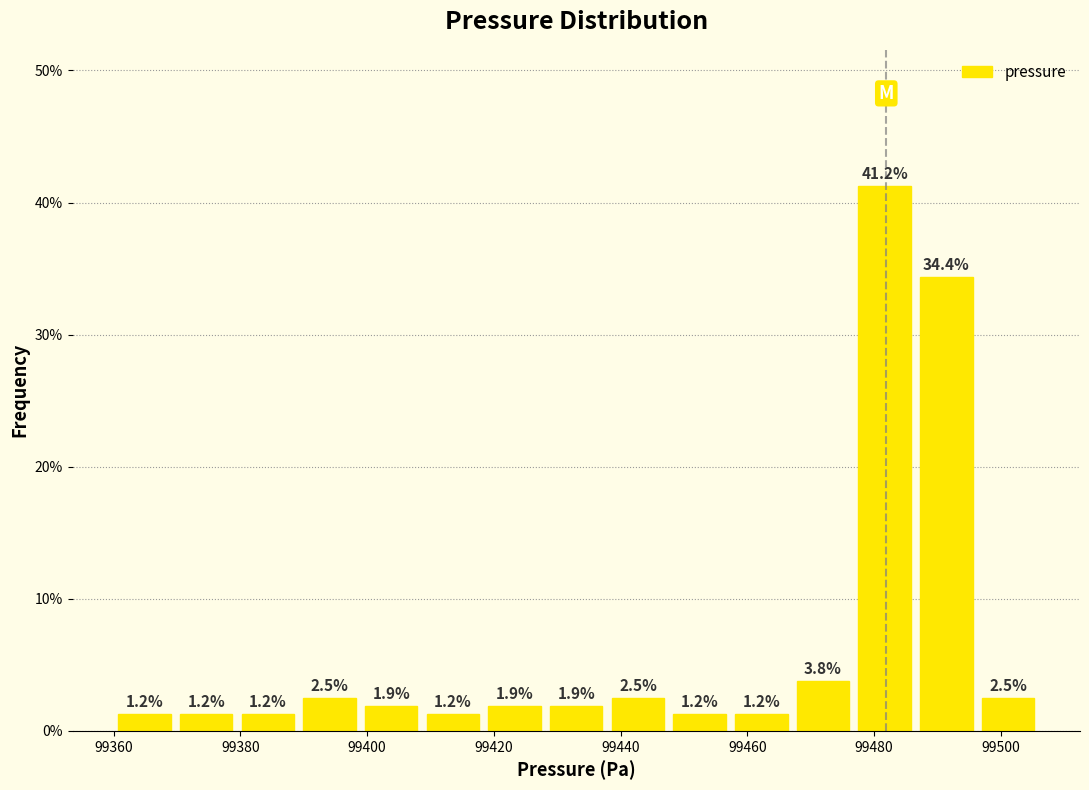

What is the height of the bar covering 99370 to 99380 on the x-axis? The bar edges are not printed on the chart, so give them approximately, as read against the axis.

1.2